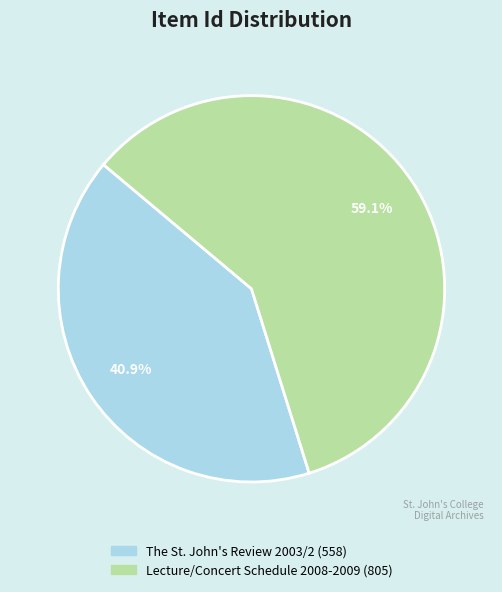

Which slice is the largest?

Lecture/Concert Schedule 2008-2009